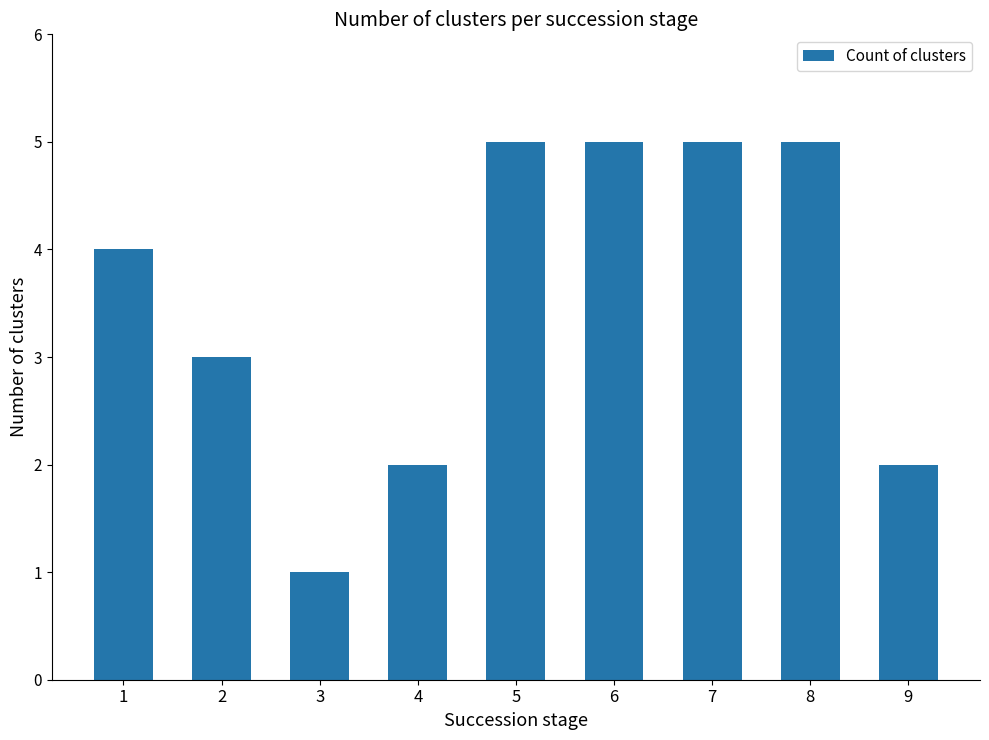

What is the greatest value displayed?

5